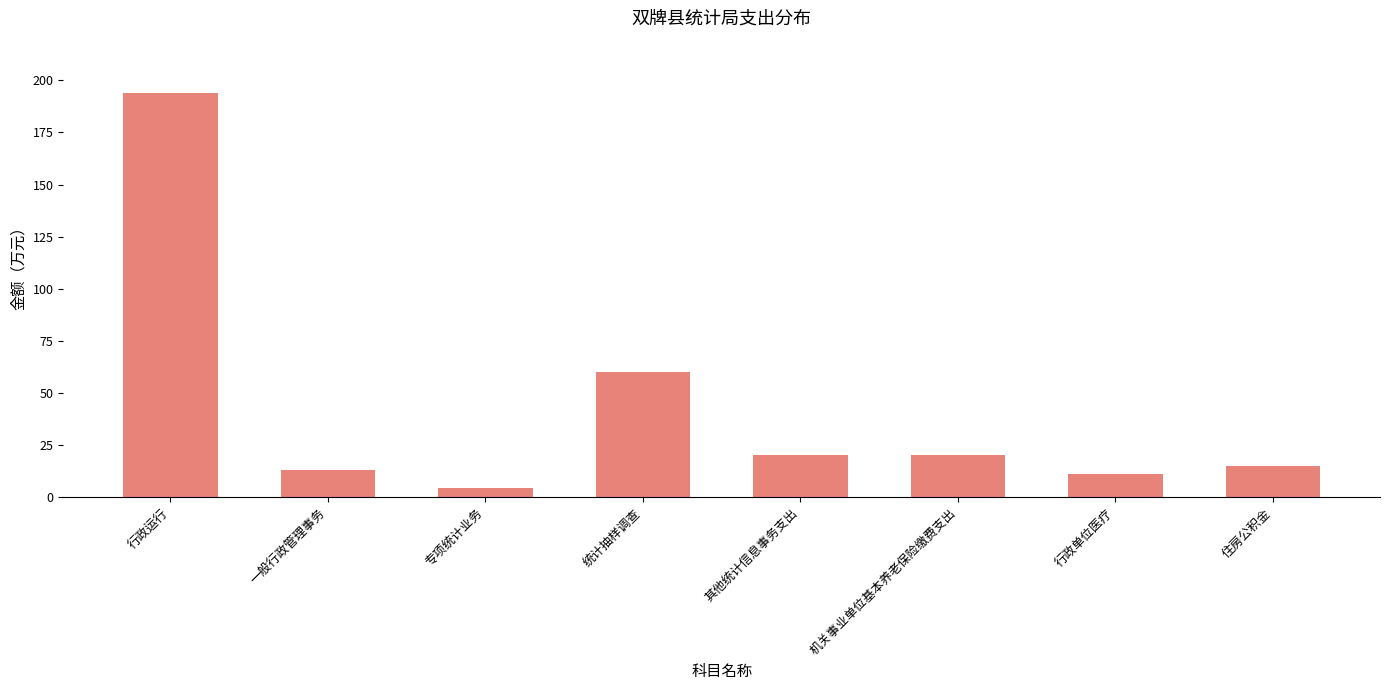

Does the chart contain any negative values?

No